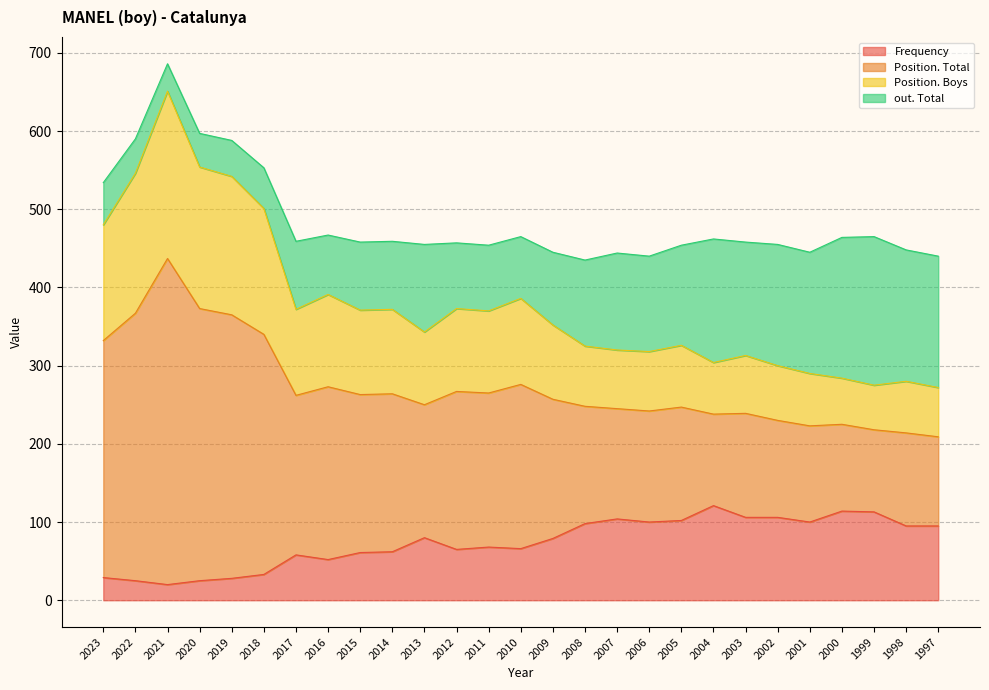

What is the total value across all series at 2015?

458